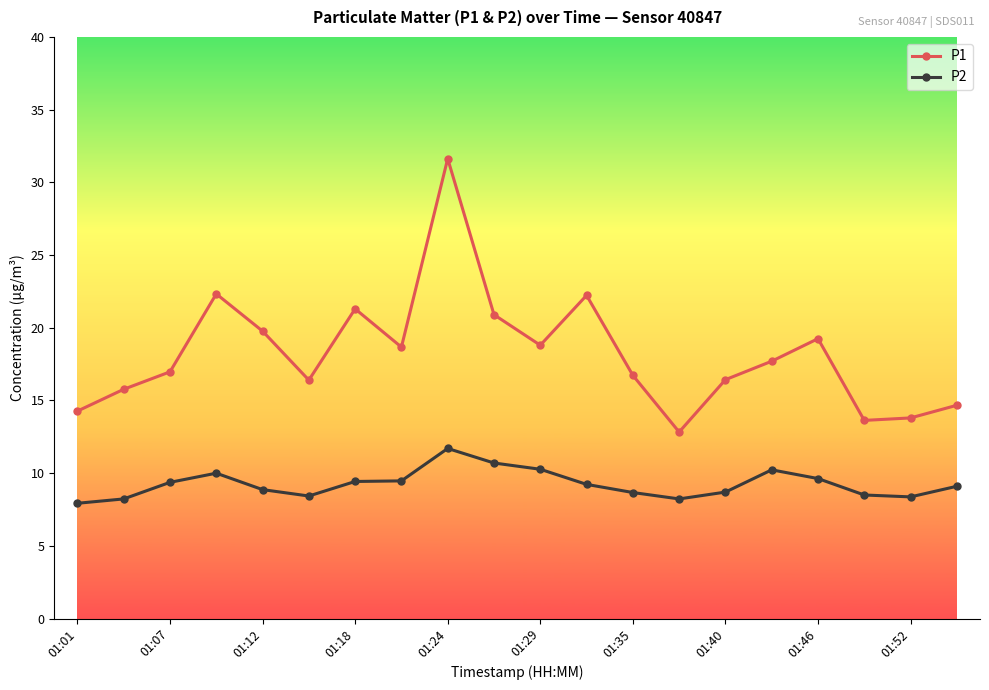

What is the value of the P2 point at the 10th from the left?

10.7